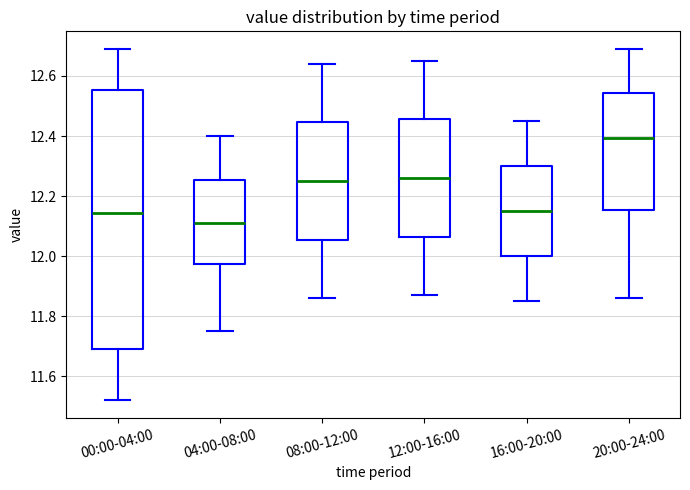

Reading left to right, read every box against the y-axis: the position of its median line, the range the box covers, and the ends of its whiskers. The values are not printed on the chart, so give them approximately, as read against the axis.

00:00-04:00: median 12.14, box 11.70 to 12.56, whiskers 11.52 to 12.70
04:00-08:00: median 12.12, box 11.98 to 12.26, whiskers 11.76 to 12.40
08:00-12:00: median 12.26, box 12.06 to 12.44, whiskers 11.86 to 12.64
12:00-16:00: median 12.26, box 12.06 to 12.46, whiskers 11.88 to 12.66
16:00-20:00: median 12.16, box 12.00 to 12.30, whiskers 11.86 to 12.46
20:00-24:00: median 12.40, box 12.16 to 12.54, whiskers 11.86 to 12.70